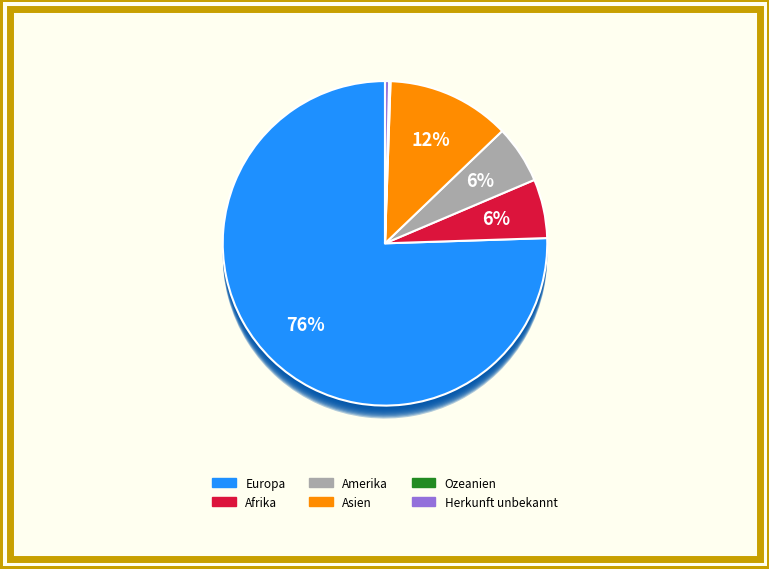

Which category accounts for the majority?

Europa